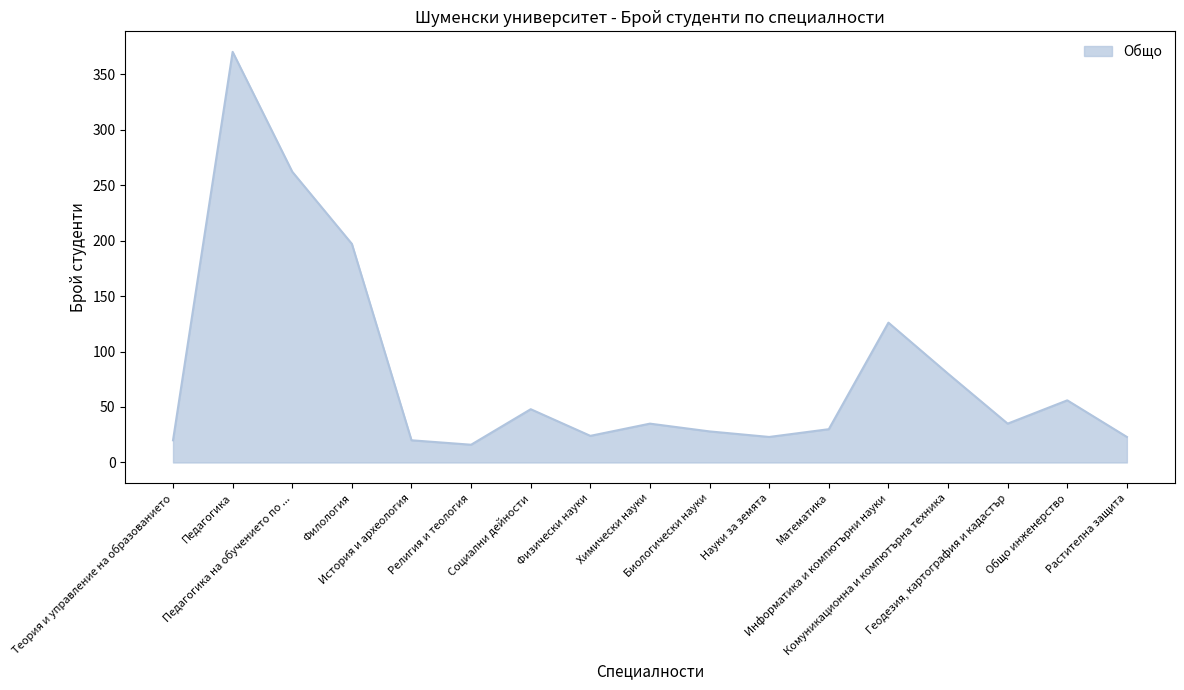

Between Религия и теология and Информатика и компютърни науки, which is larger?

Информатика и компютърни науки